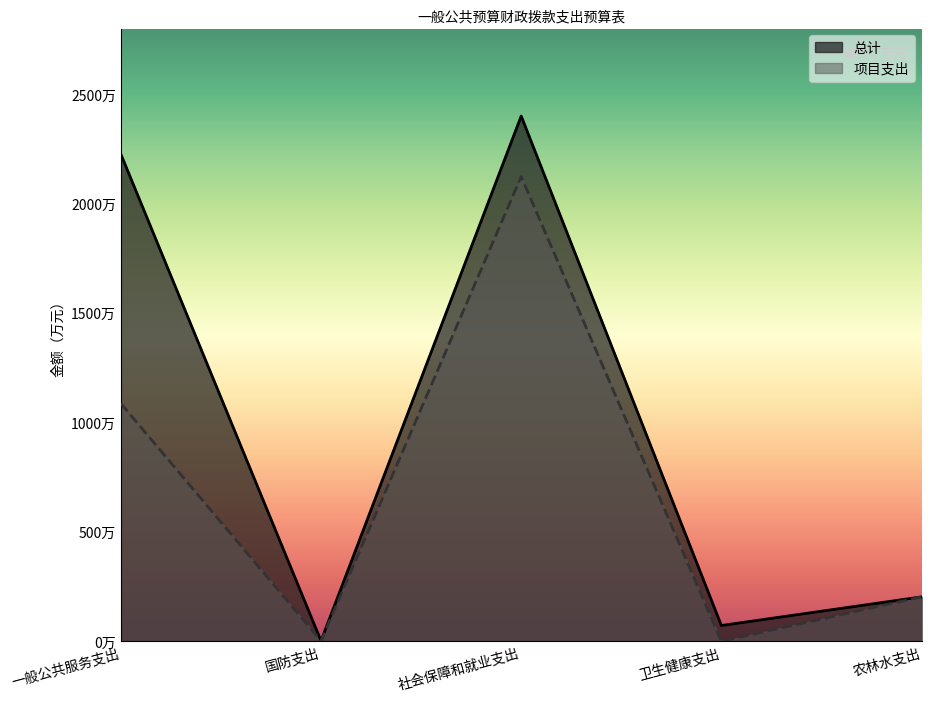

How many lines are shown in the chart?

2